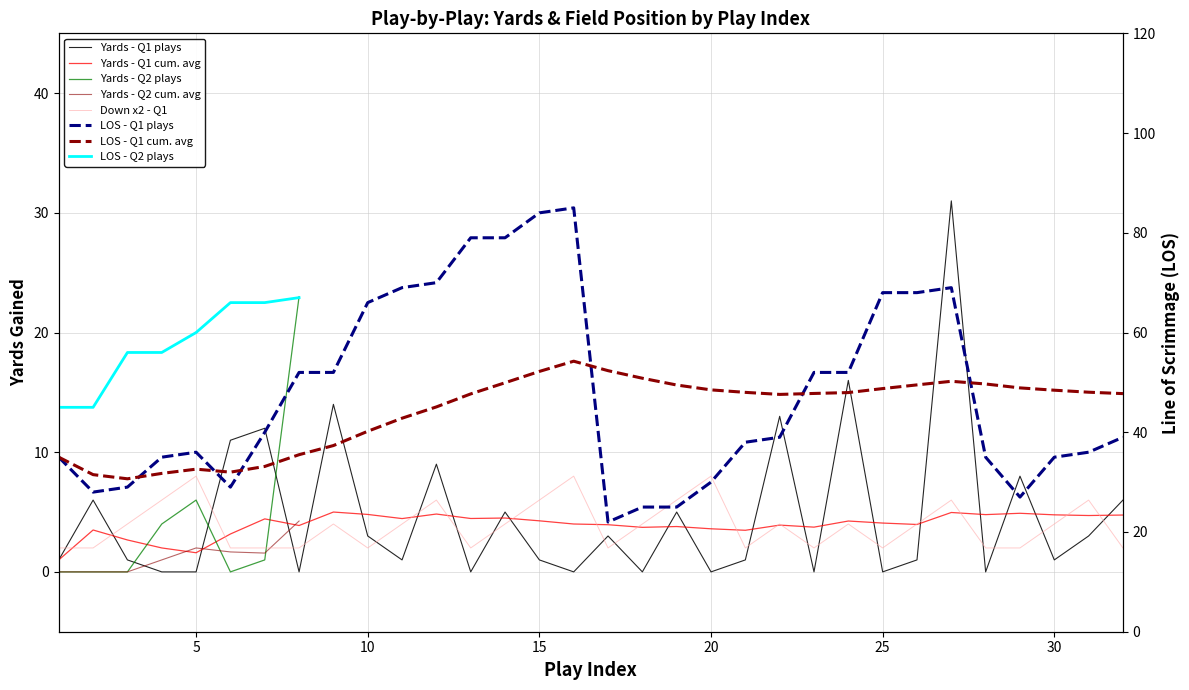

True or false: Avg LOS (Q1) and Avg Yards (Q1) intersect in this chart.

False